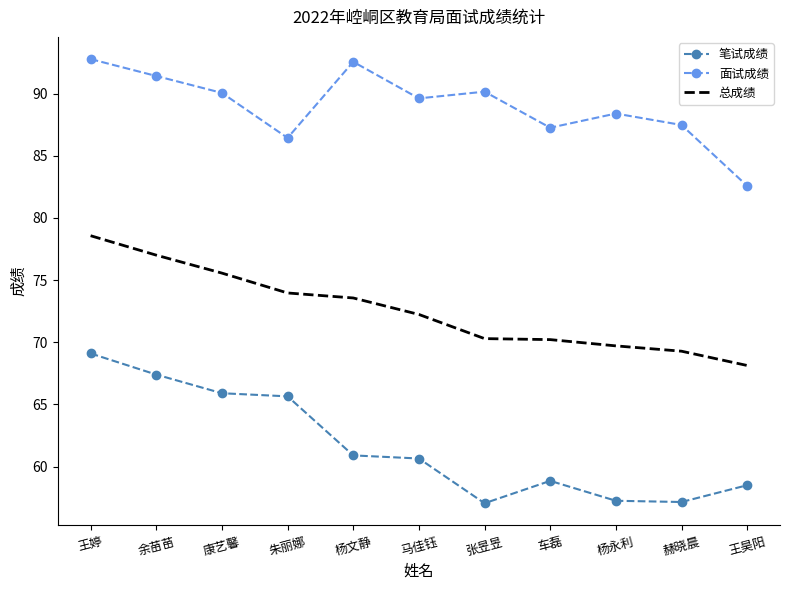

Is the value of 笔试成绩 at 康艺馨 greater than the value of 面试成绩 at 朱丽娜?

No